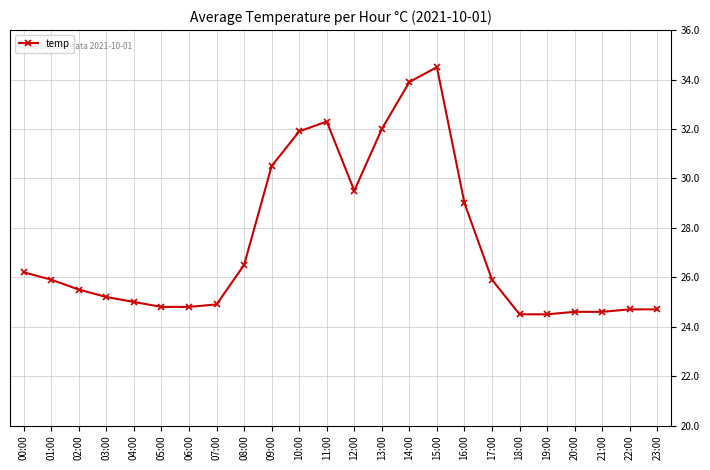

Is this an area chart (filled region under the line)?

No